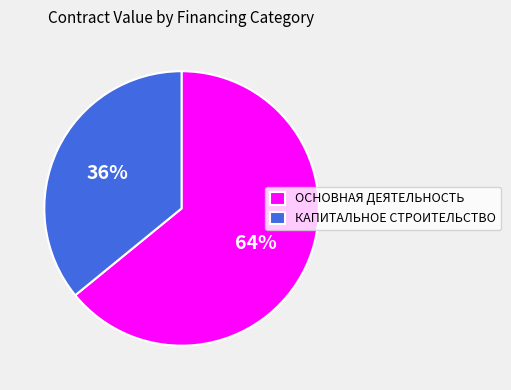

Which category has the smallest portion of the pie?

КАПИТАЛЬНОЕ СТРОИТЕЛЬСТВО